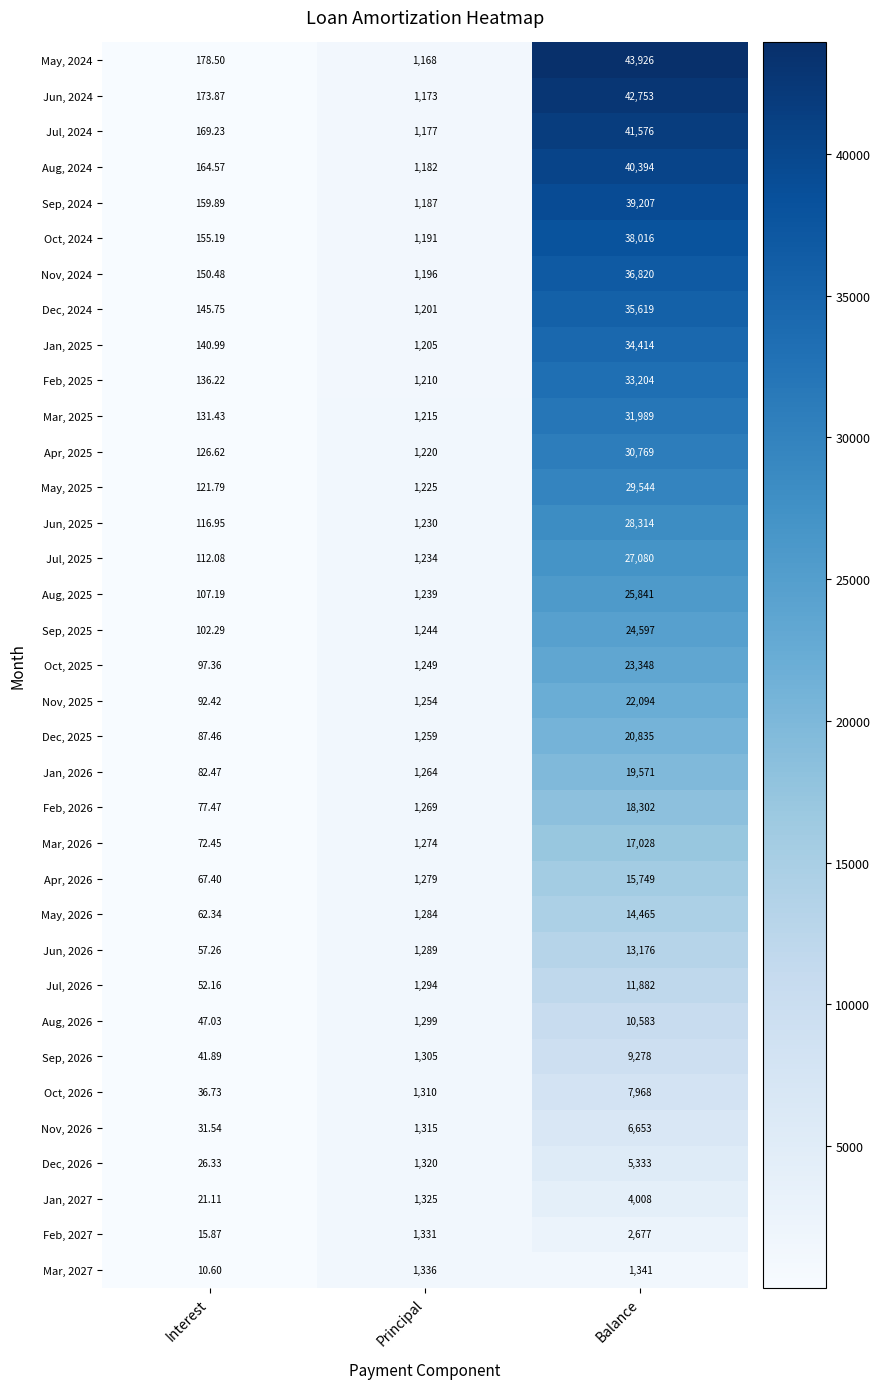

Which label corresponds to the smallest value in the chart?

Interest